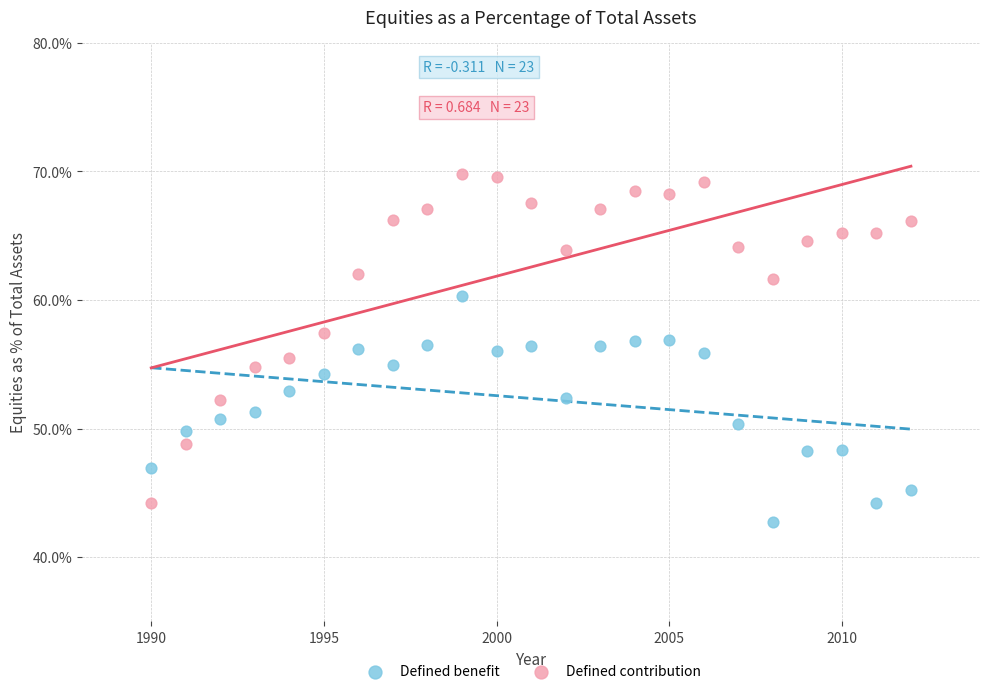

What are all the series names shown in the legend?

Defined benefit, Defined contribution